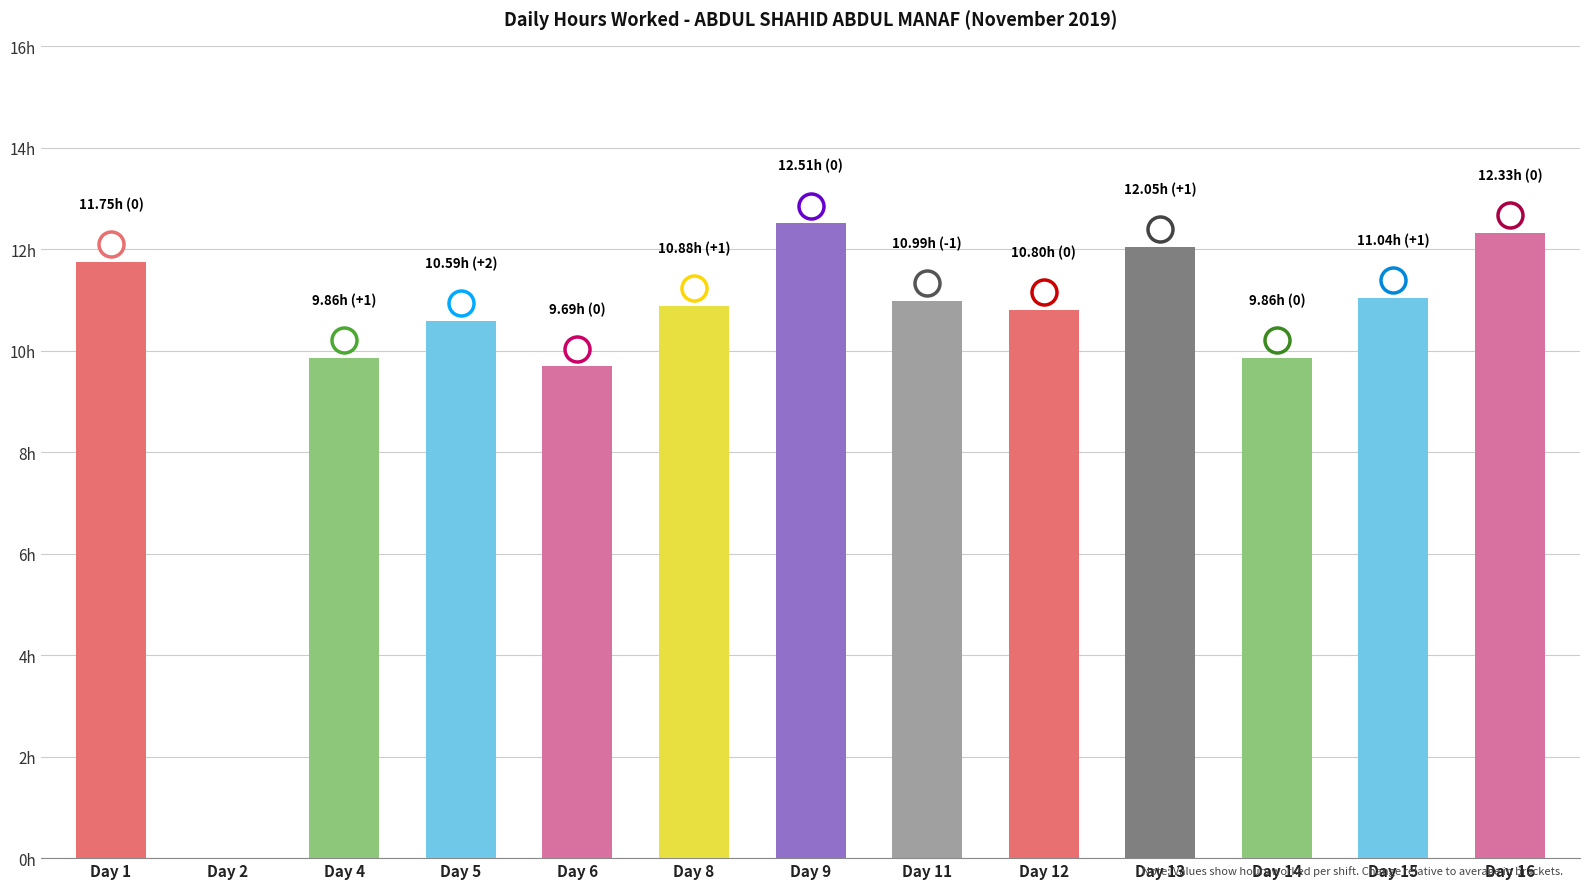

Are the bars horizontal?

No